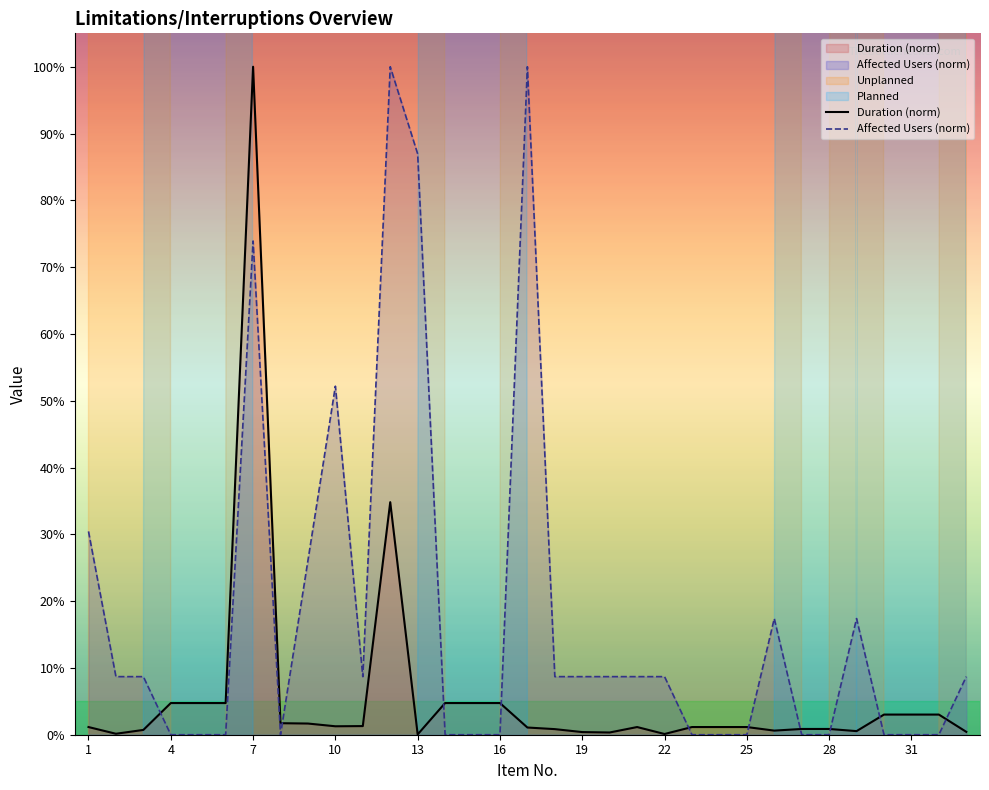

True or false: Affected Users has a value of 0.0 at 28.

True